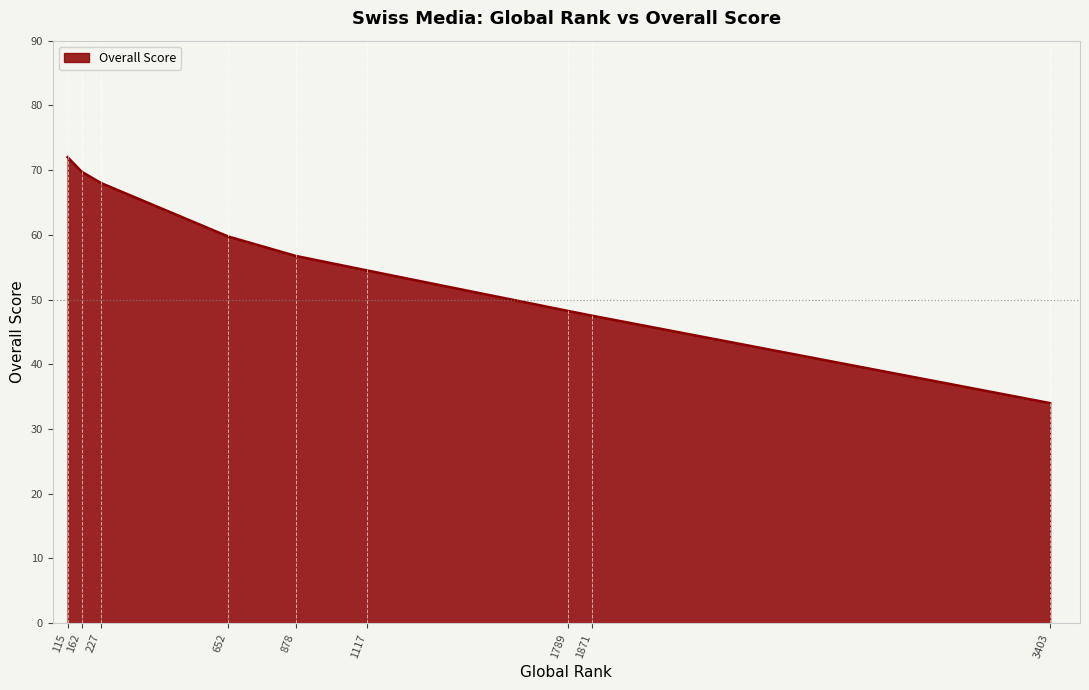

What is the ratio of the value at 1789 to the value at 227?

0.7